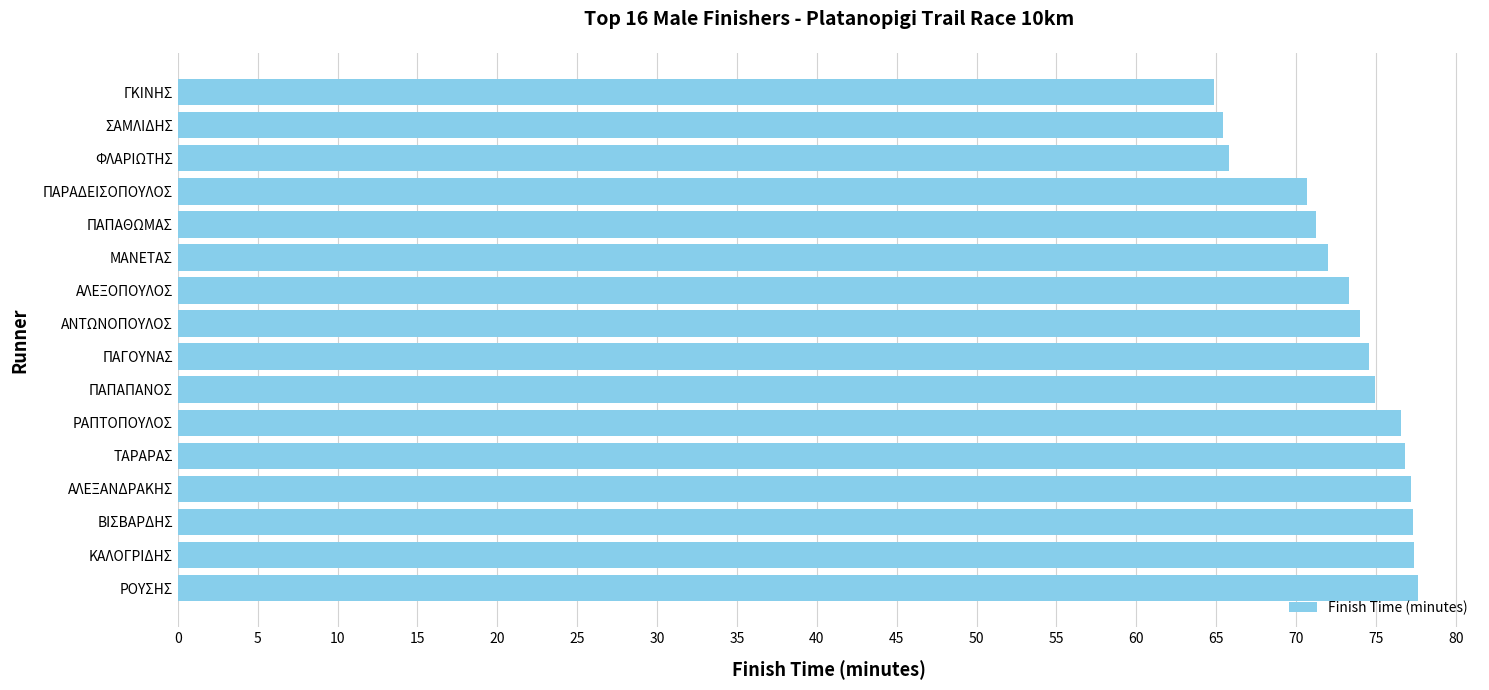

What is the approximate value at ΡΟΥΣΗΣ?

77.6